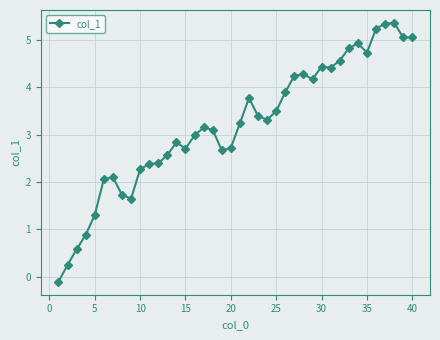

What is the maximum value shown in the chart?

5.4